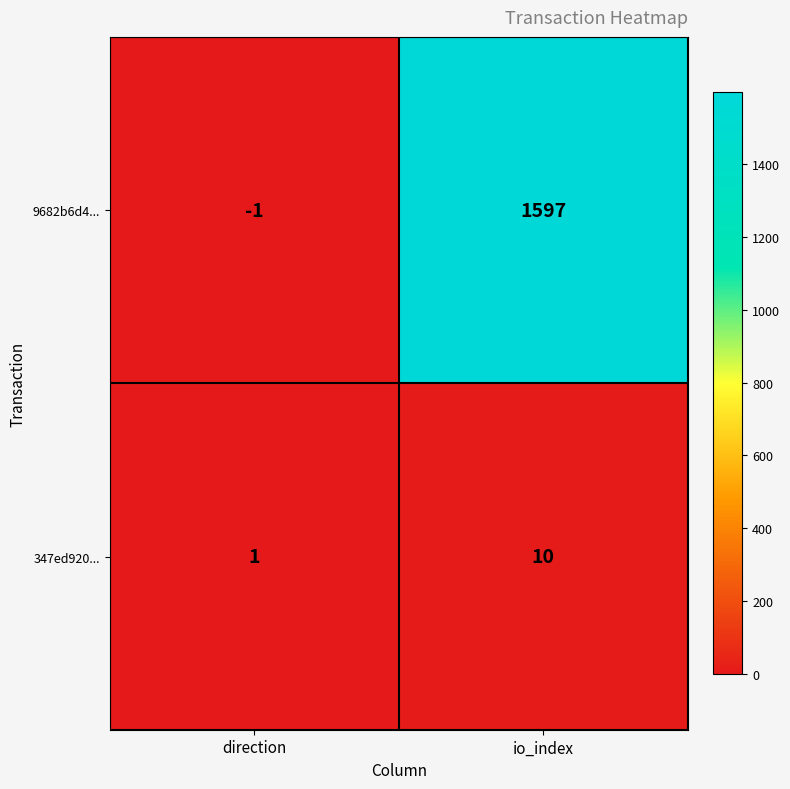

True or false: 9682b6d4... has a value of 1597 at io_index.

True